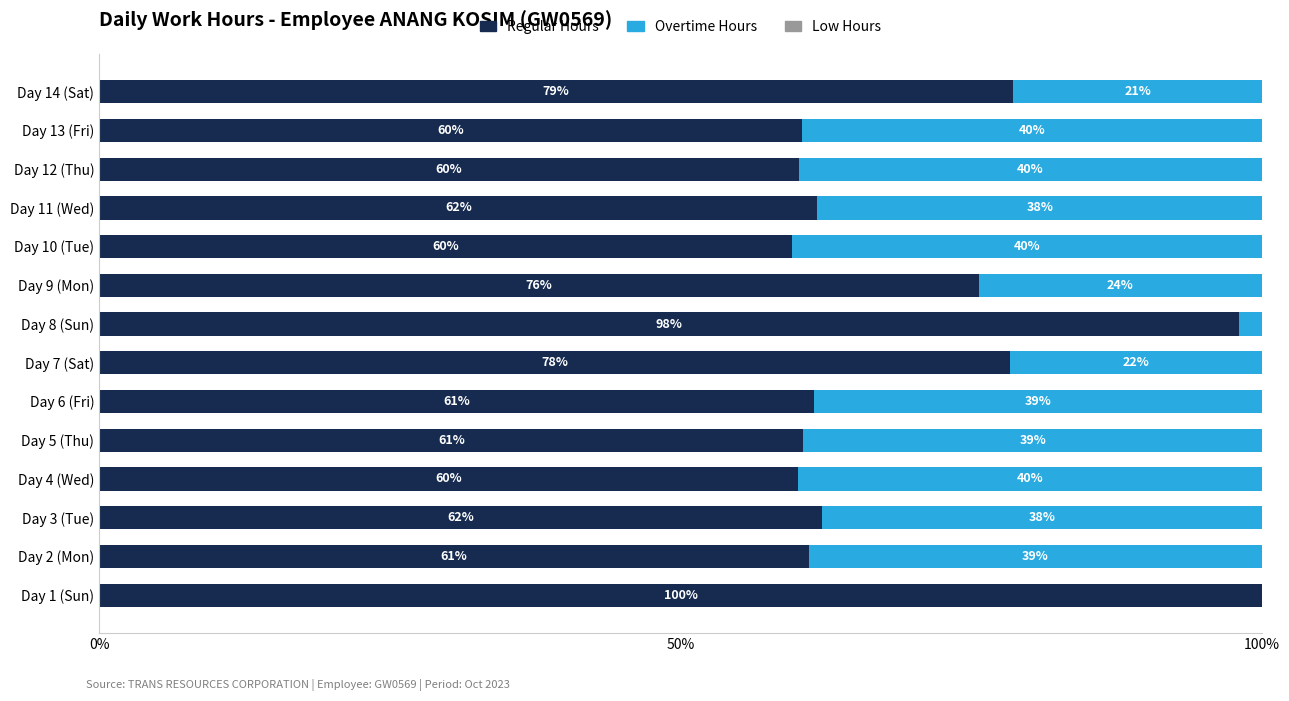

Which category has the highest value in the Regular Hours series?

Day 1 (Sun)